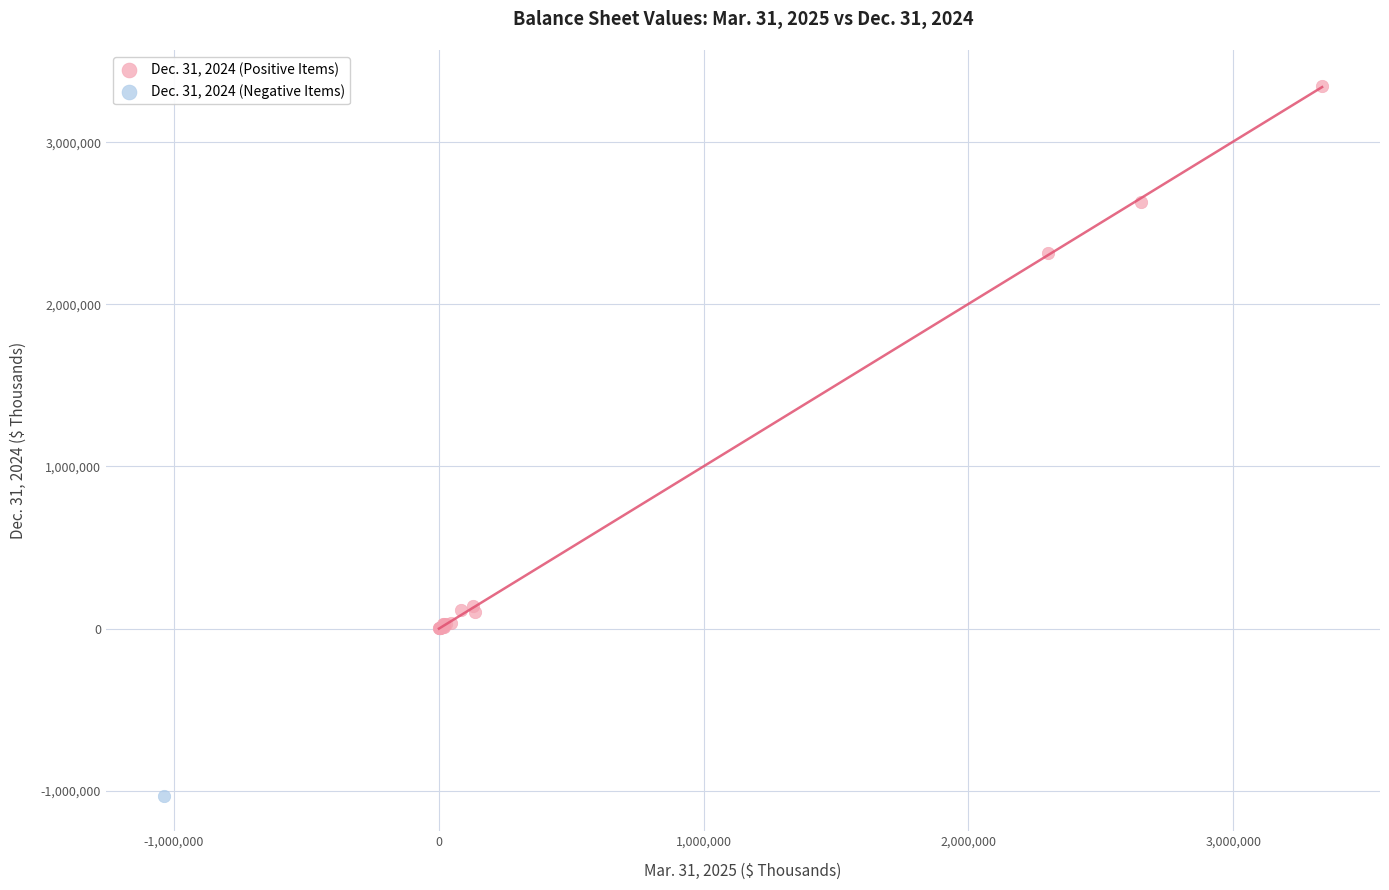

What are all the series names shown in the legend?

Dec. 31, 2024 (Positive Items), Dec. 31, 2024 (Negative Items)